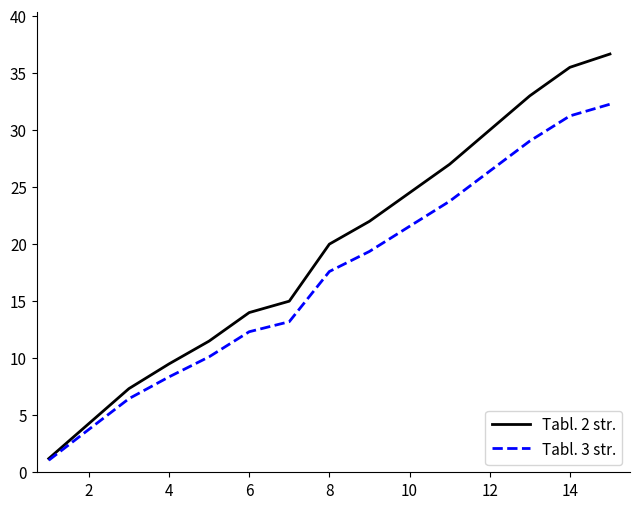

What is the minimum value shown in the chart?

1.1